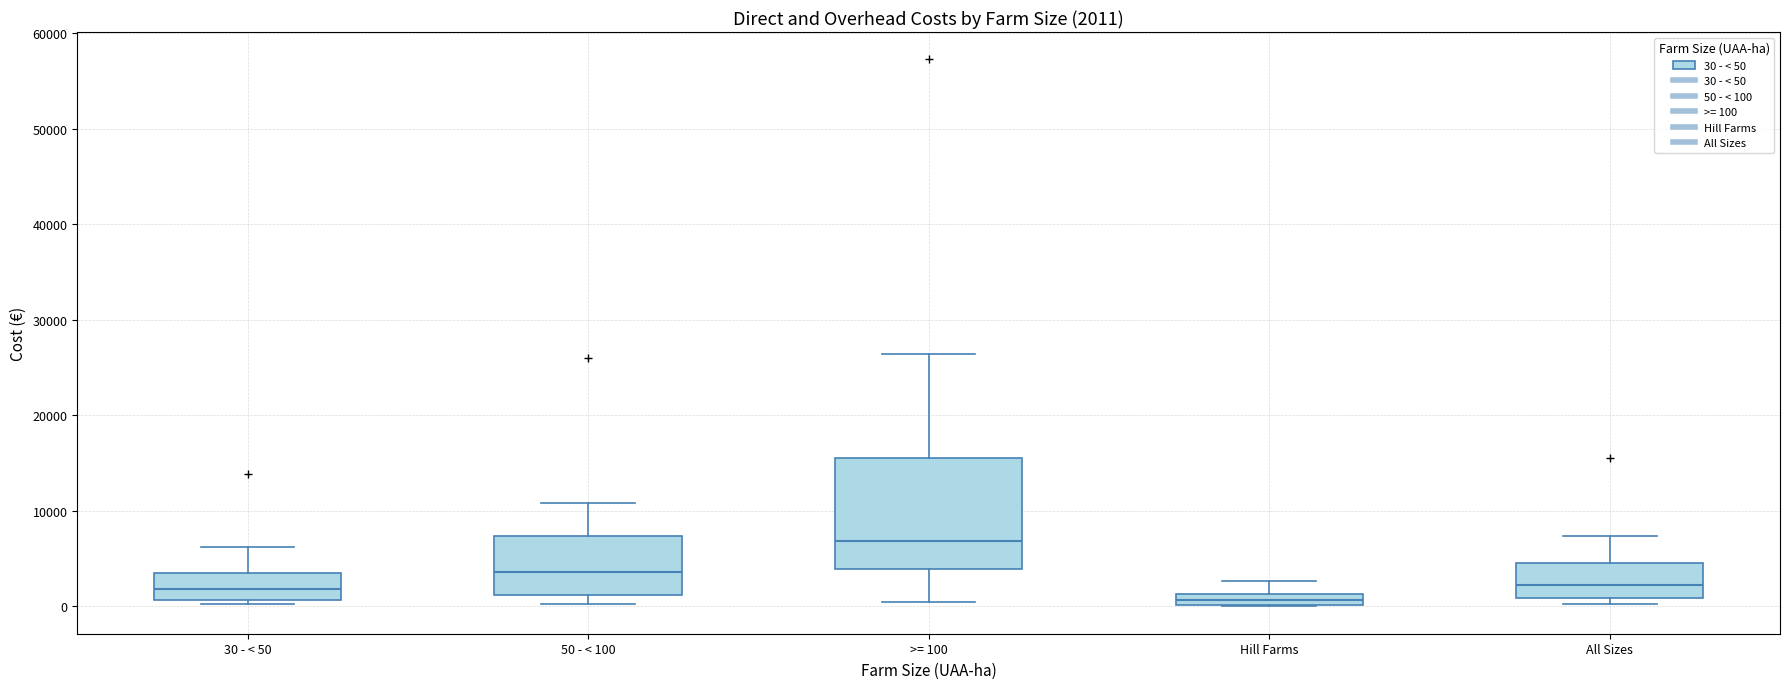

Comparing the boxes themselves (not the whiskers), which one is the tallest?

>= 100